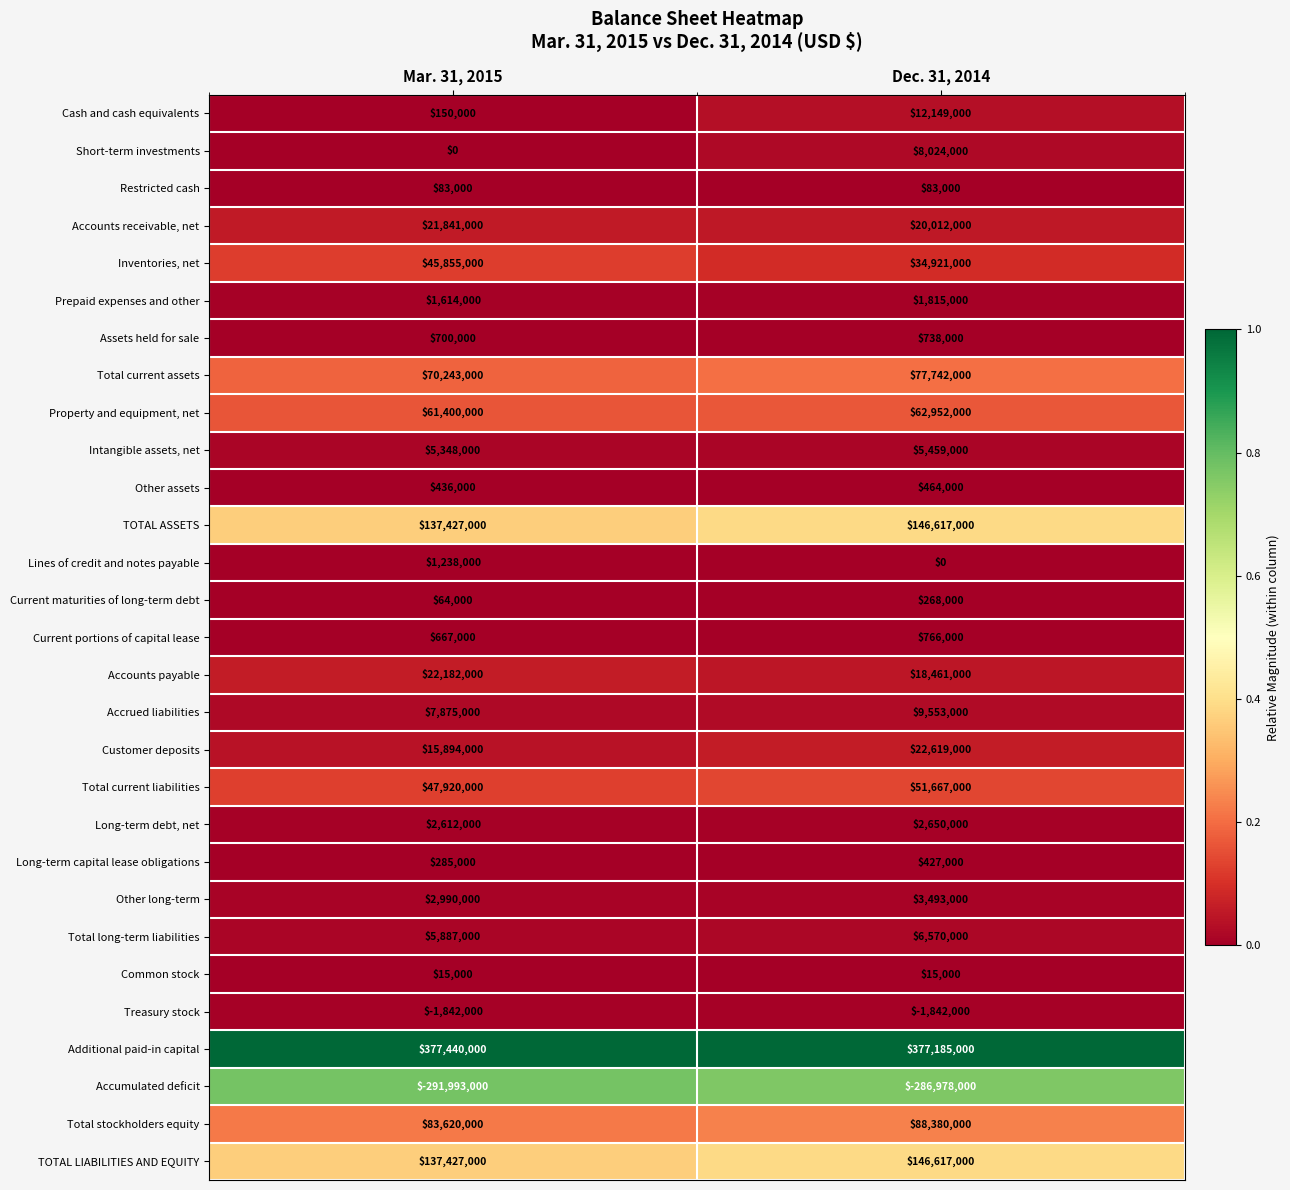

At how many categories does at least one series exceed 0?

2